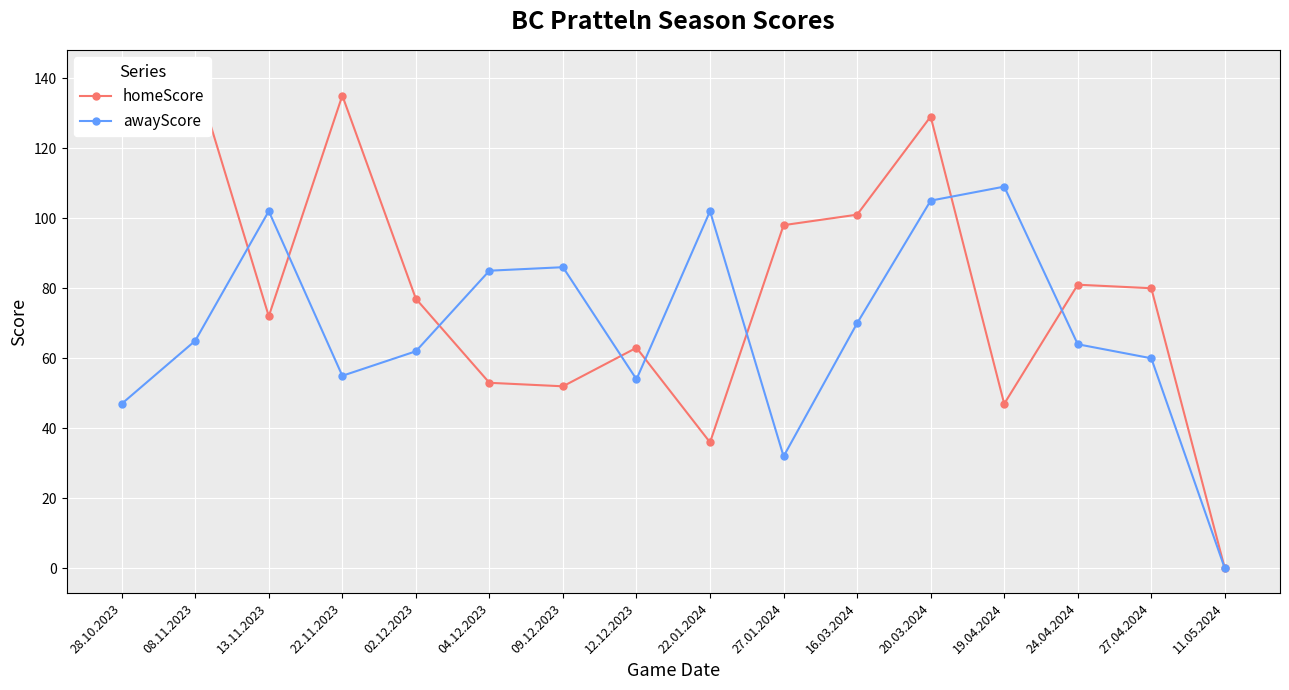

Rank the series at 27.04.2024 from lowest to highest value.

awayScore, homeScore